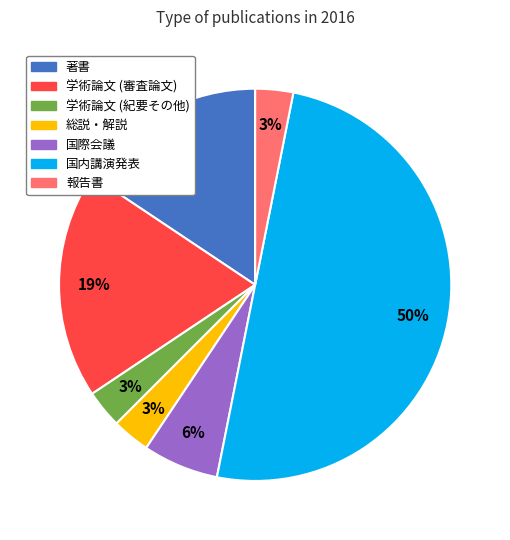

Is the sum of 国際会議 and 著書 greater than half?

No